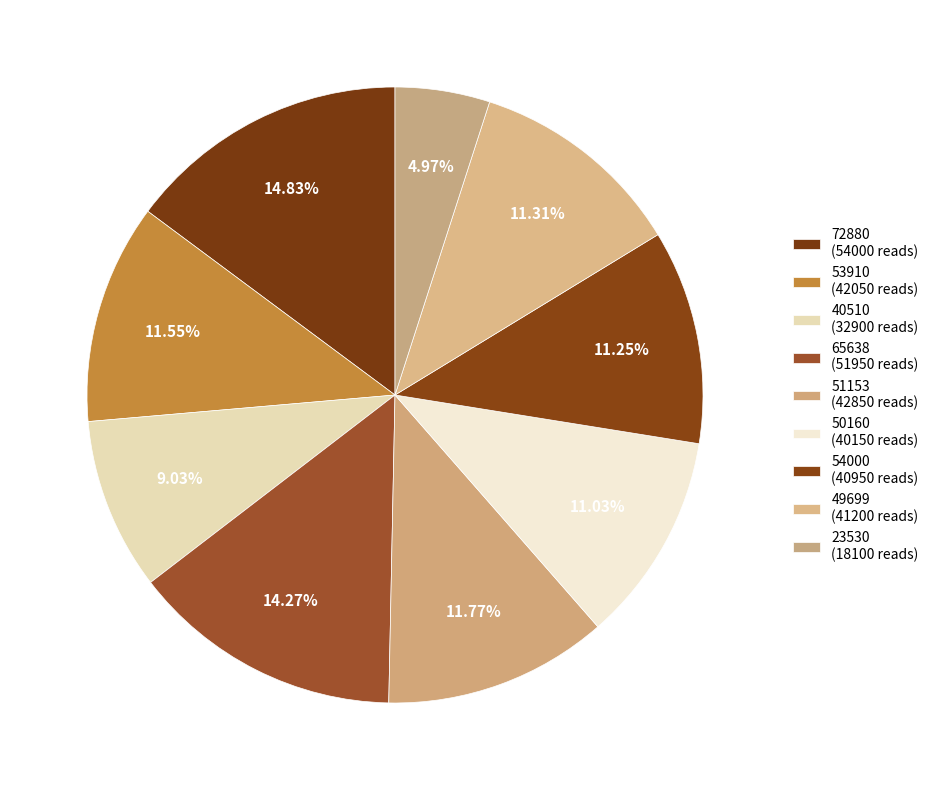

How many slices are in this pie chart?

9